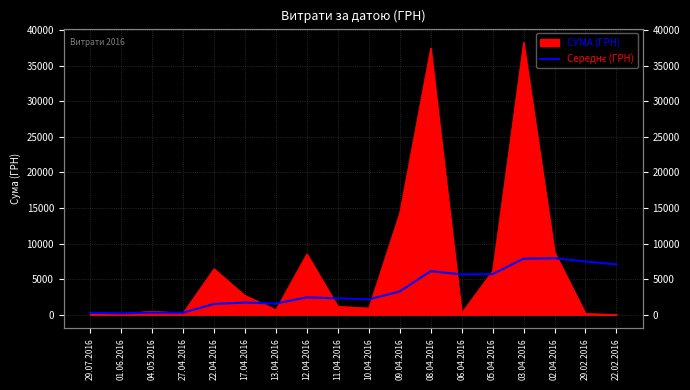

What is the smallest value displayed?

201.0